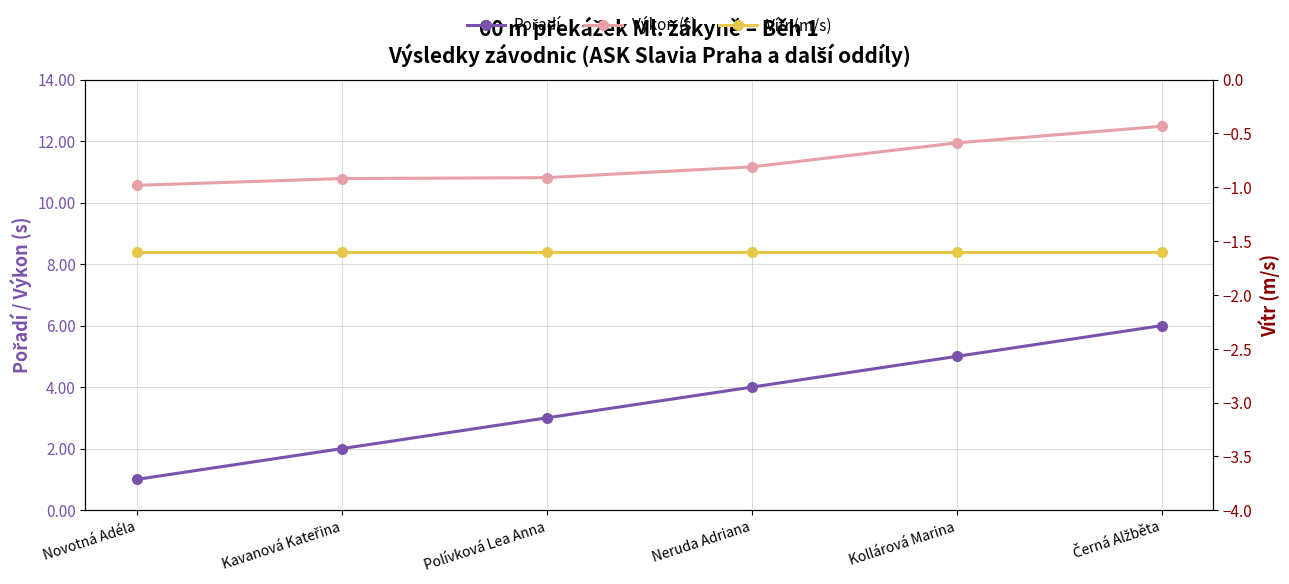

What are all the series names shown in the legend?

Pořadí, Výkon (s), Vítr (m/s)